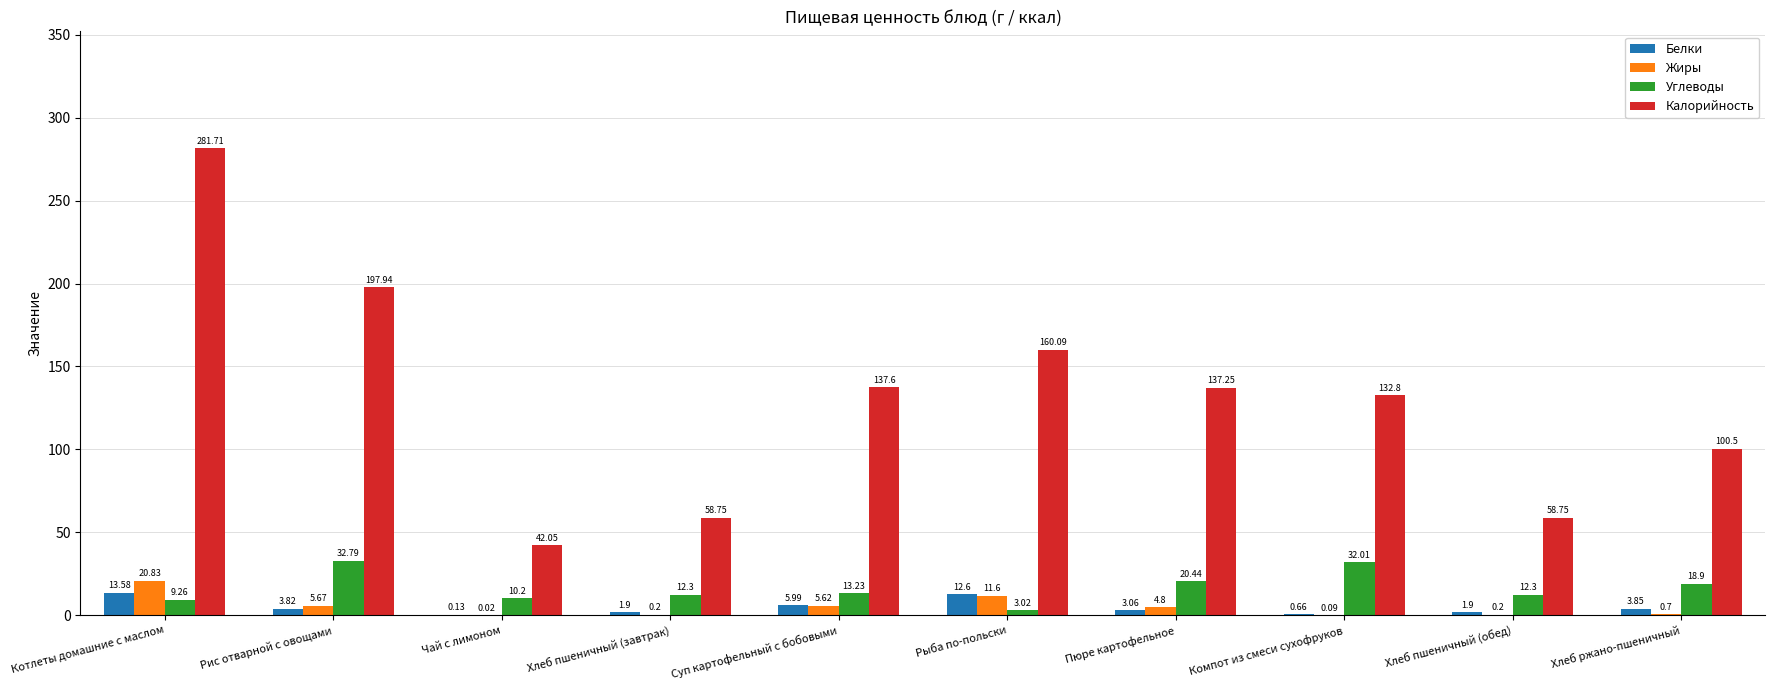

Count the number of categories in the chart.

10